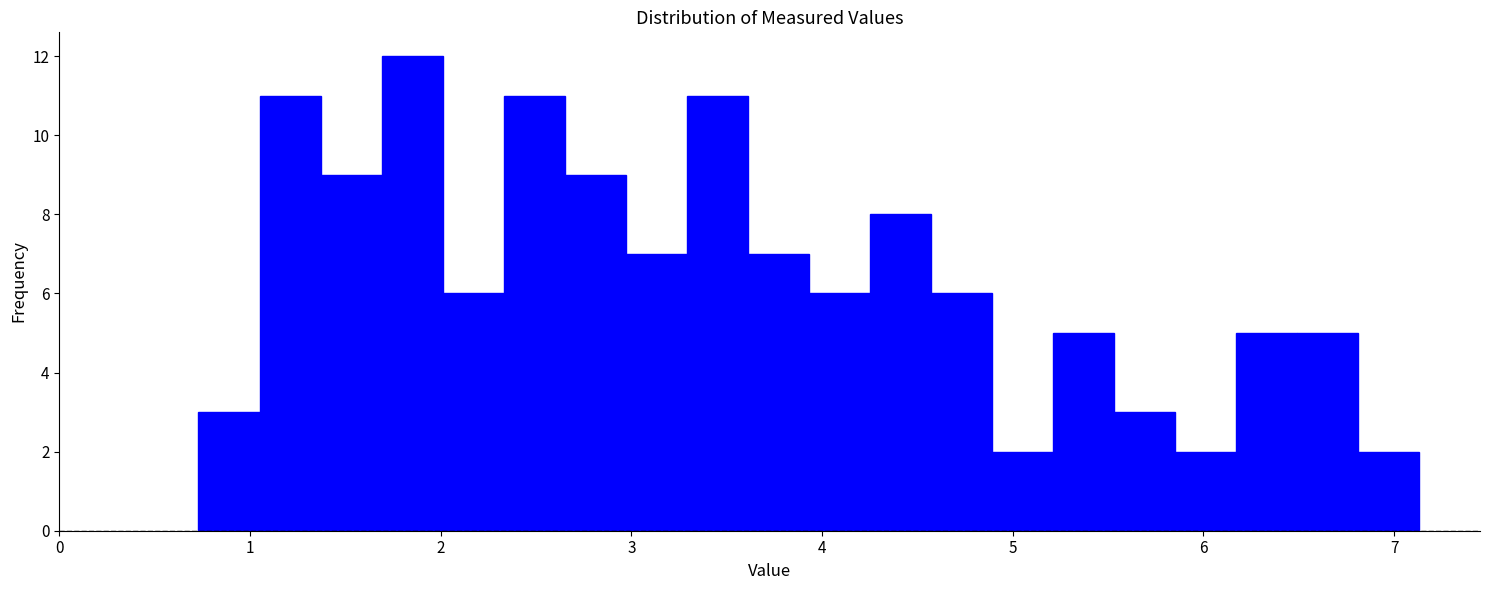

Around what value on the x-axis is the tallest bar? Give the approximate position of its centre, as read against the axis.

1.9